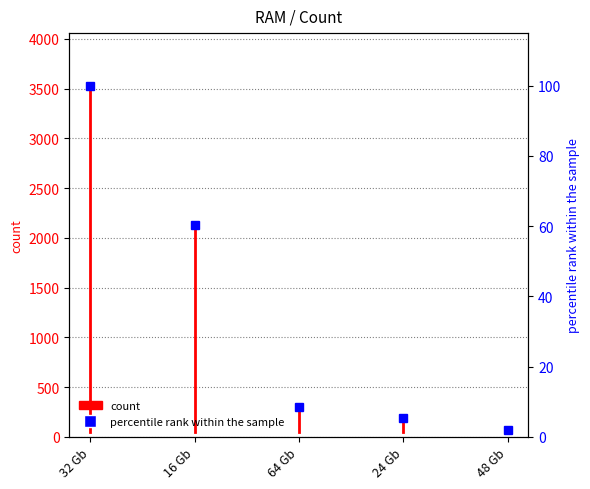

What is the maximum value shown in the chart?

3528.0